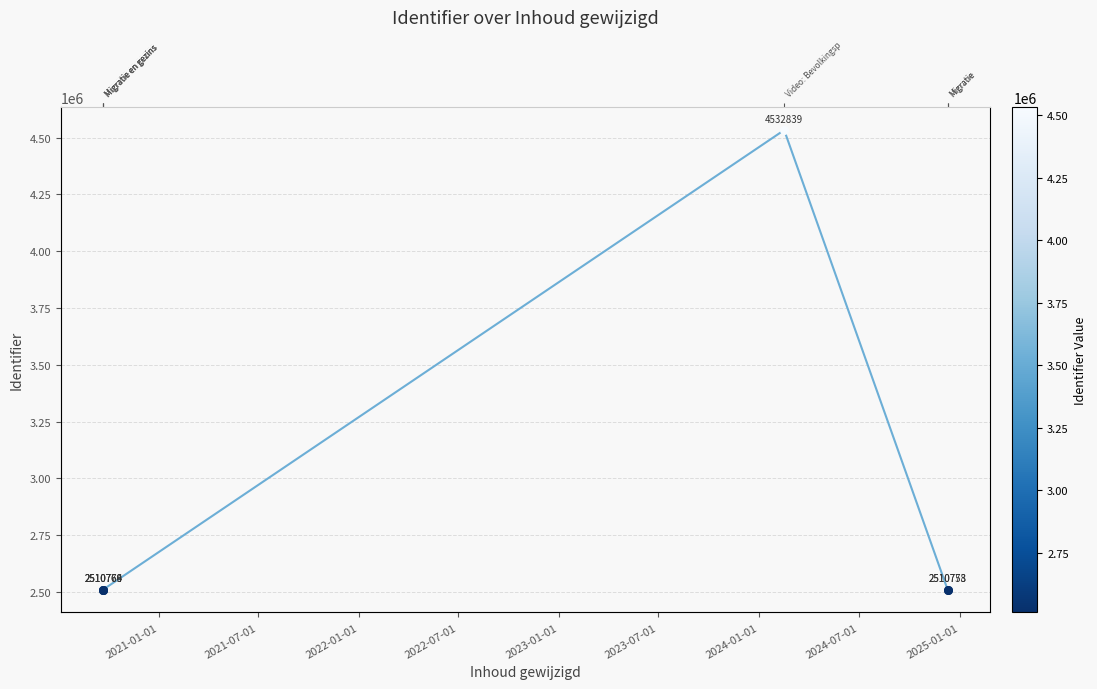

Approximately how many times larger is the value at 2022-07-01 compared to 2023-07-01?

1.8